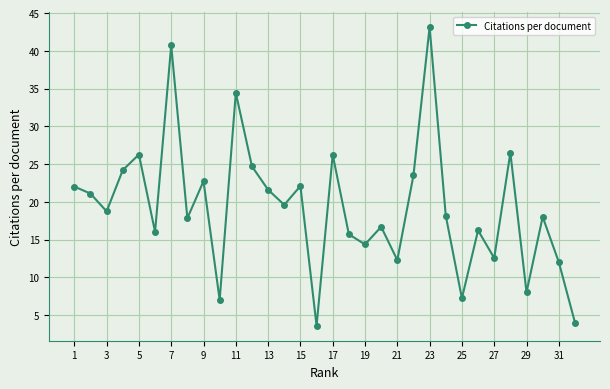

What is the minimum value shown in the chart?

3.6